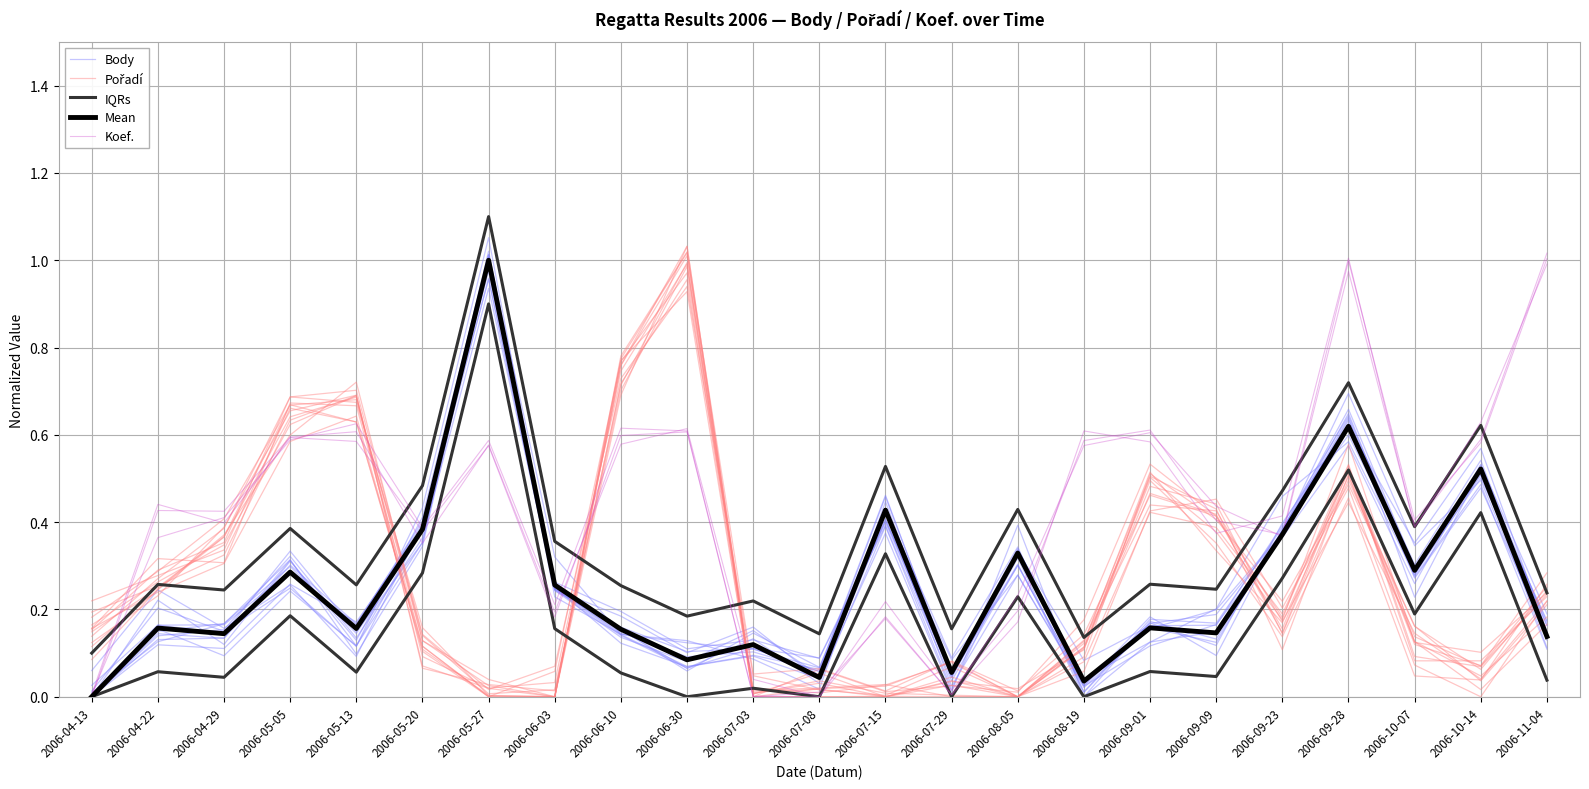

True or false: IQRs has a value of 0.2 at 2006-09-09.

True